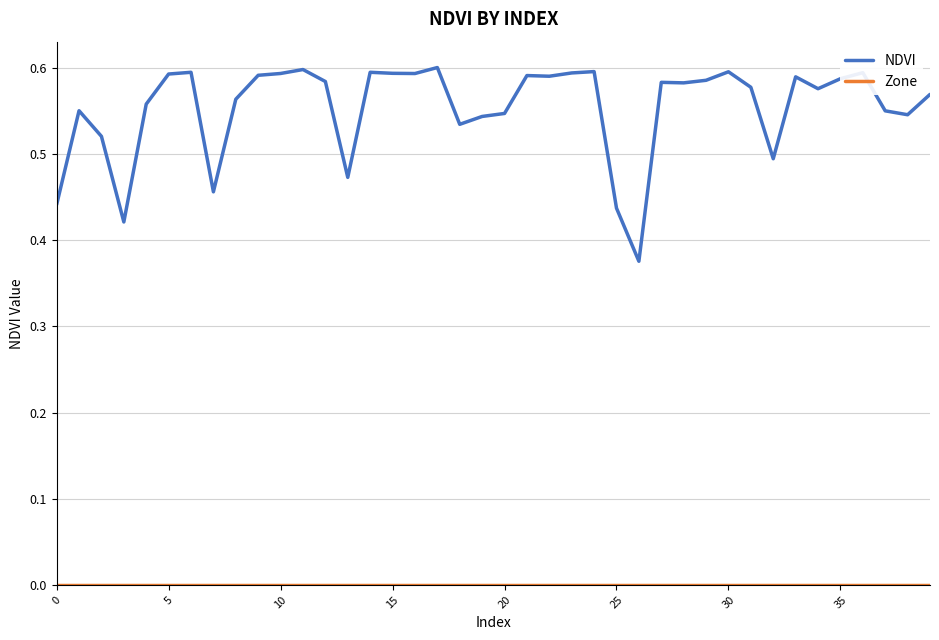

Which series has the largest total across all categories?

NDVI